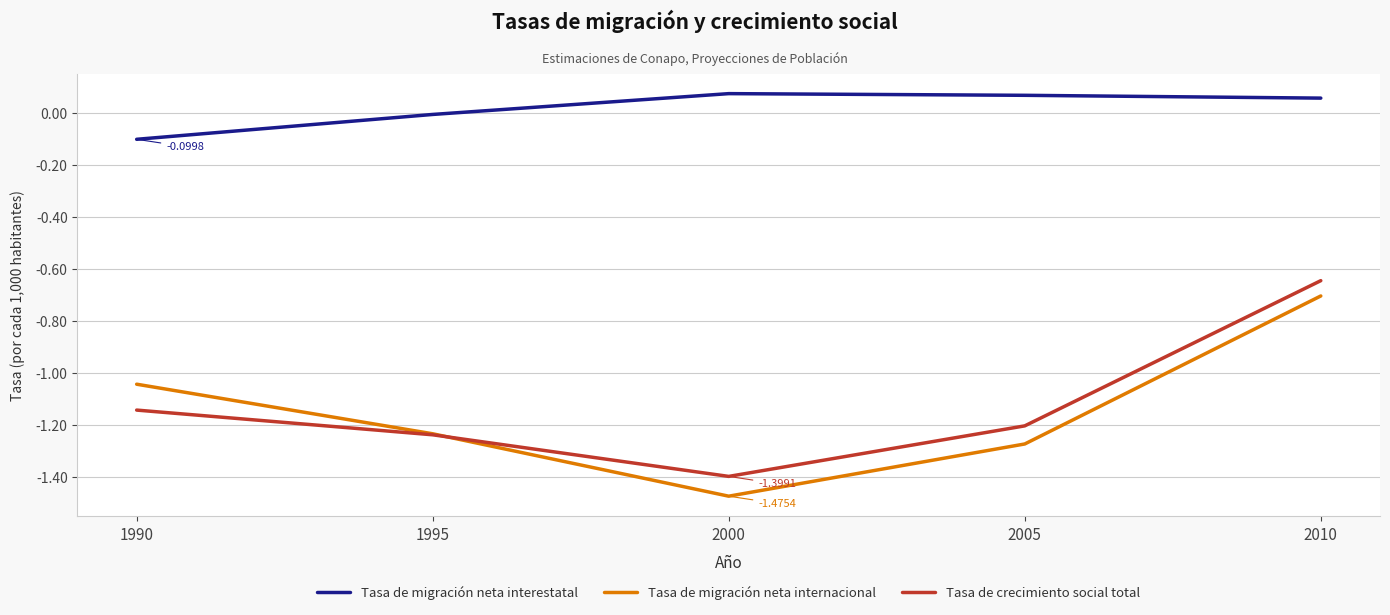

What is the sum of all Tasa de migración neta internacional values?

-5.7